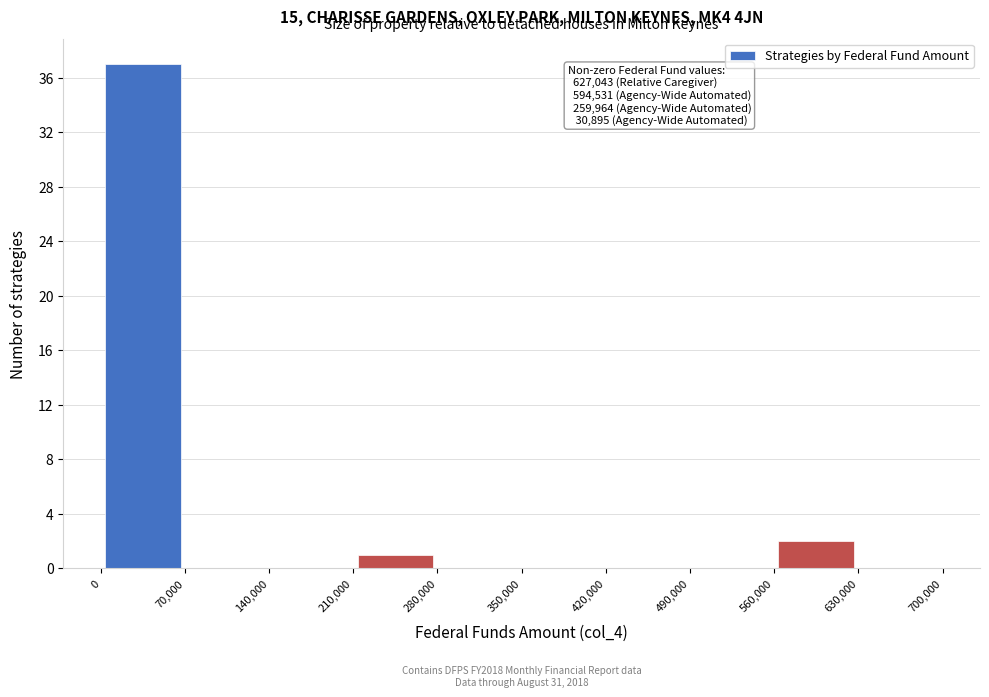

Which range on the x-axis has the tallest bar?

0 to 70,000